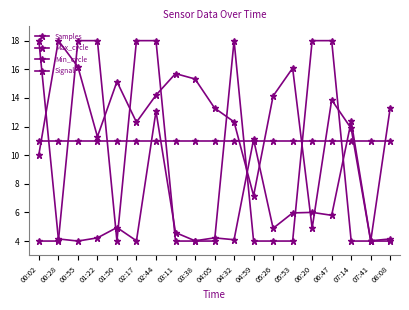

True or false: Min_cycle and Signal intersect in this chart.

True